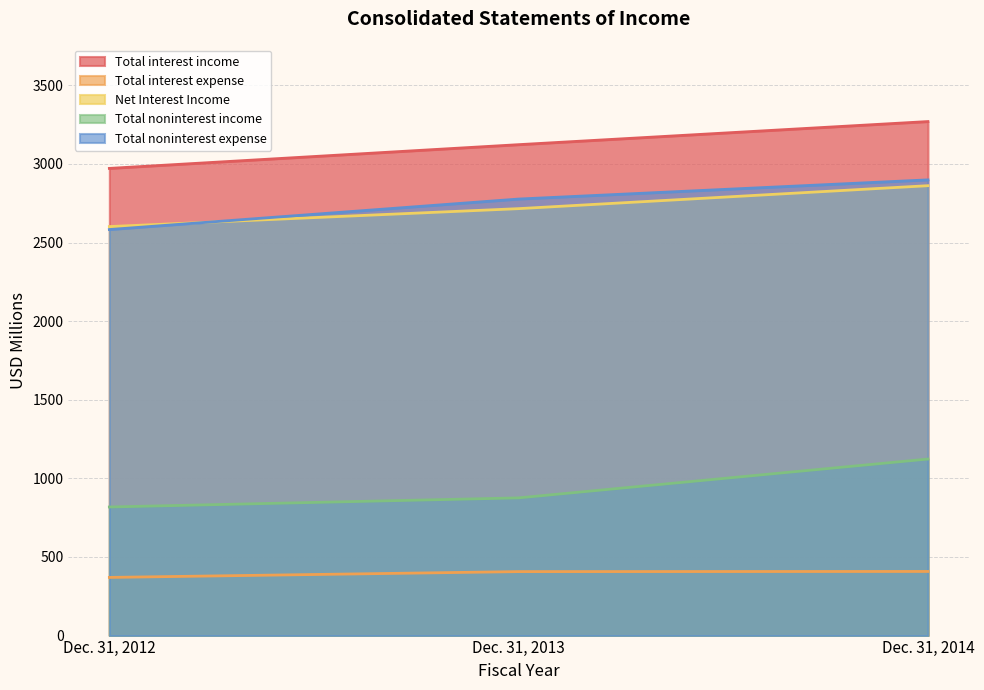

What is the spread (max minus min) of values at Dec. 31, 2012?

2602